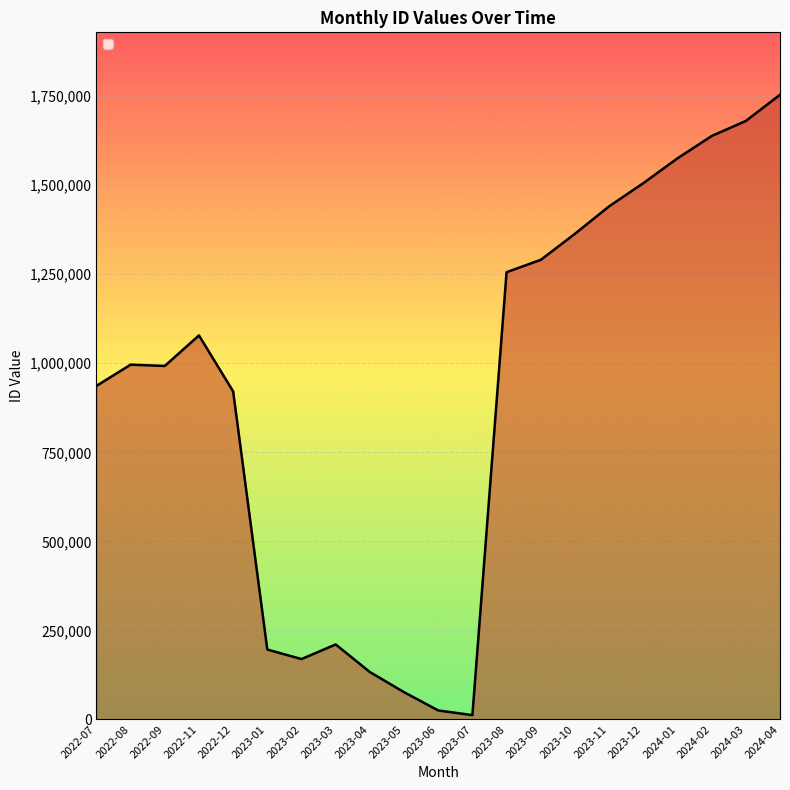

The value at 2024-03 is 1680400. True or false?

True